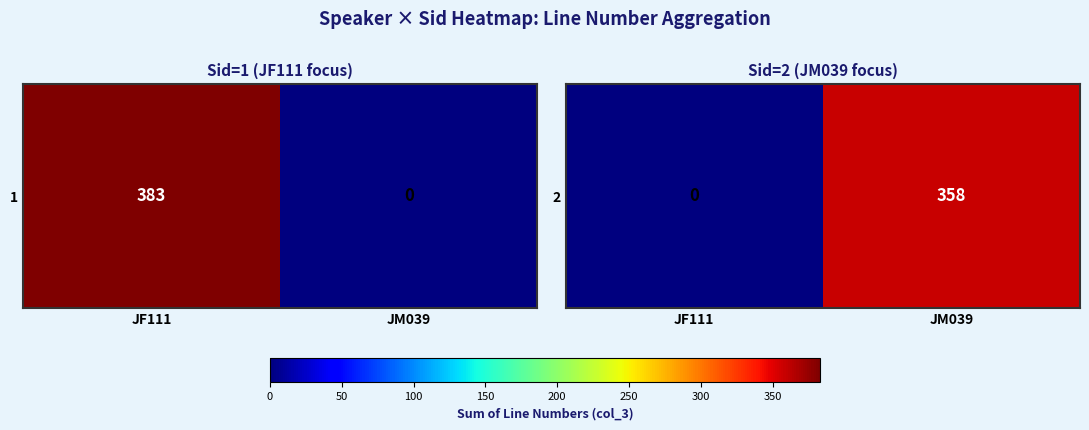

How many distinct data groups are displayed?

1